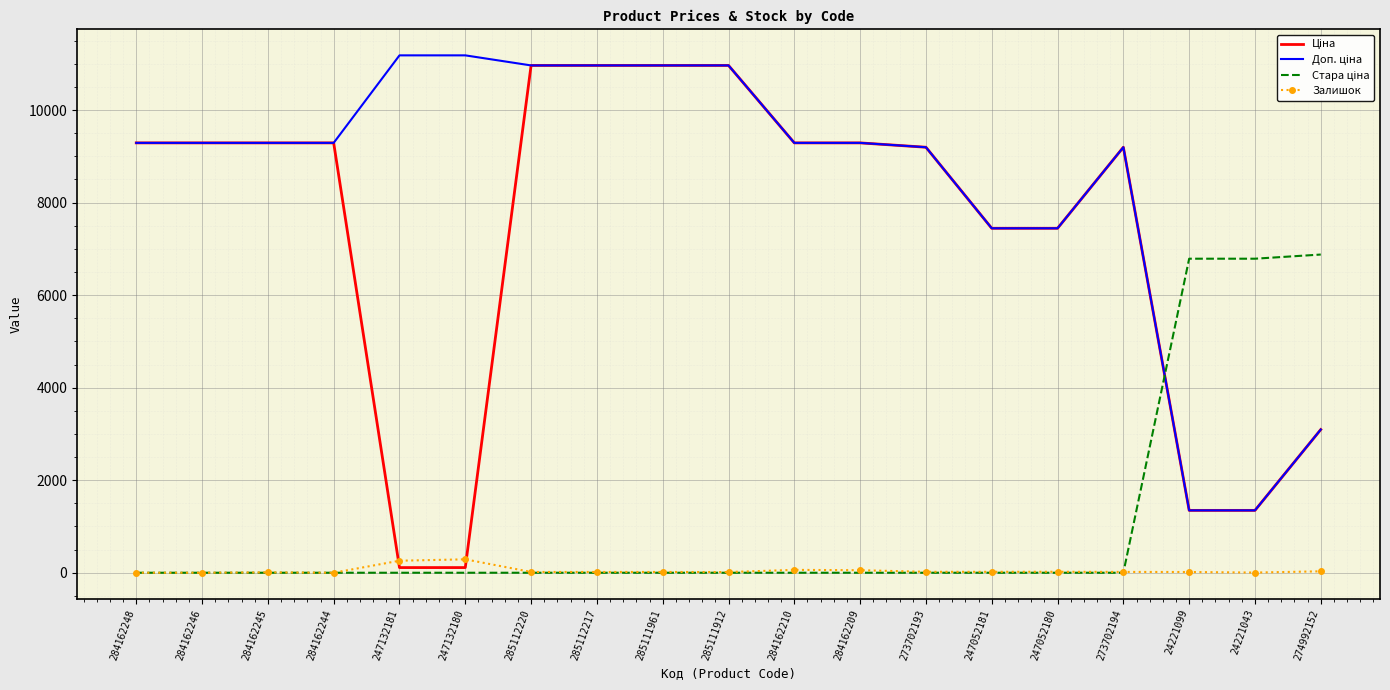

What is the total value across all series at 284162248?

18580.9